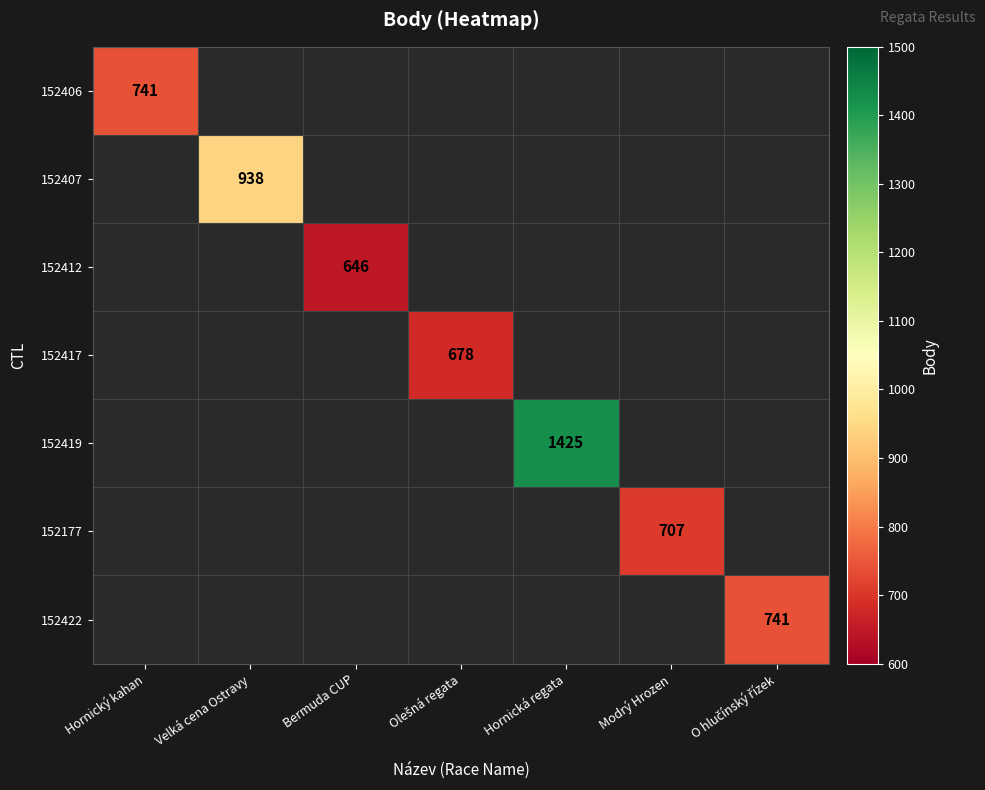

At which label does 152406 reach its minimum?

Hornický kahan